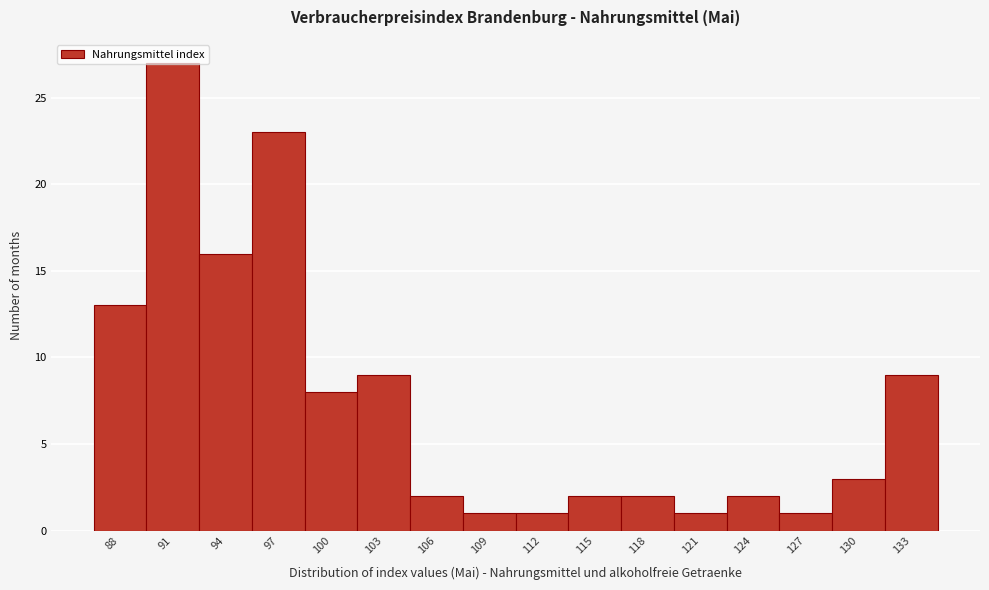

What is the sum of the values at 127 and 130?

4